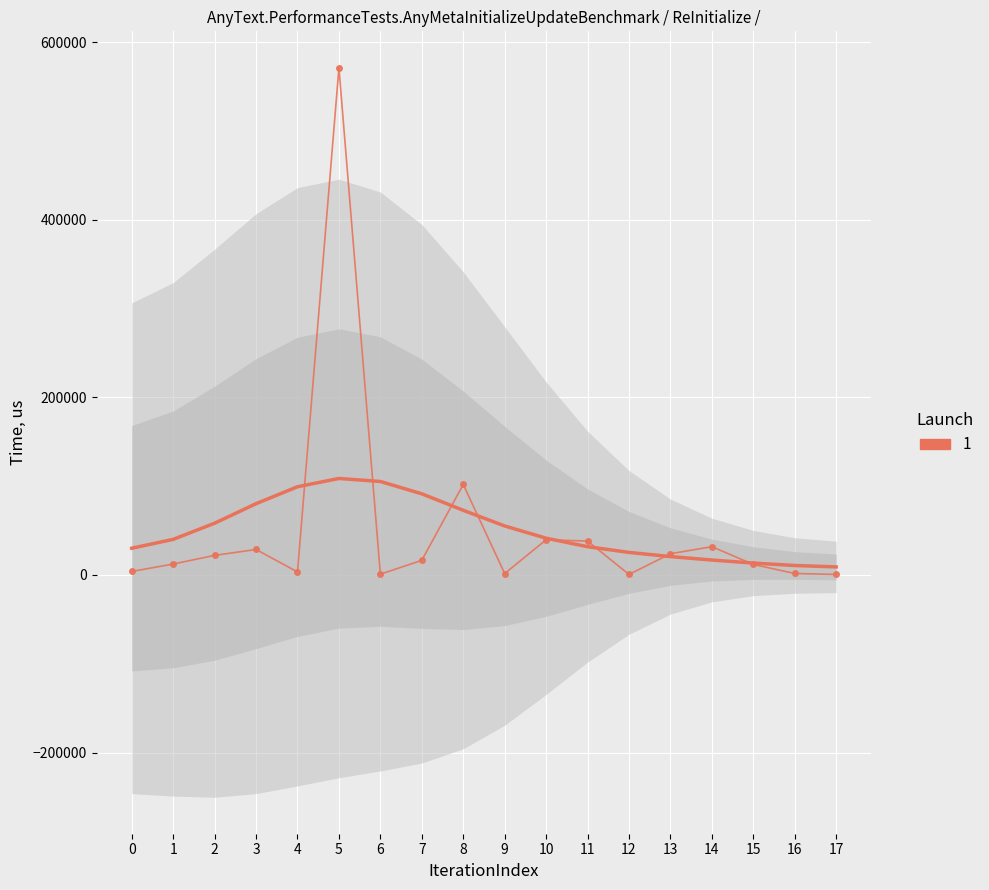

The value at 14 is 8942. True or false?

False